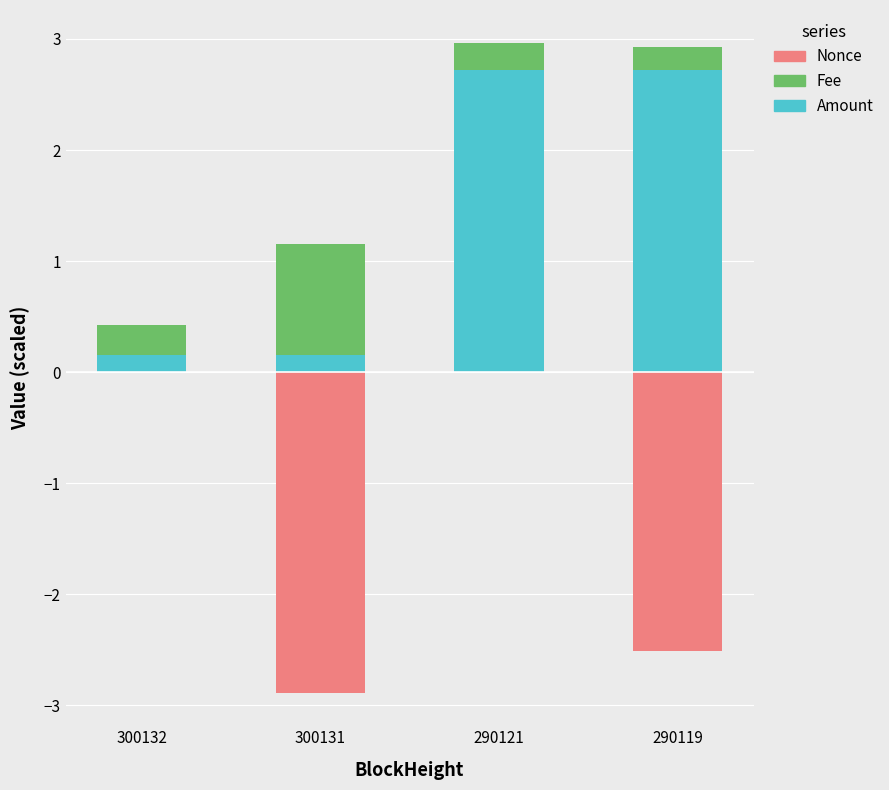

Count the number of categories in the chart.

4